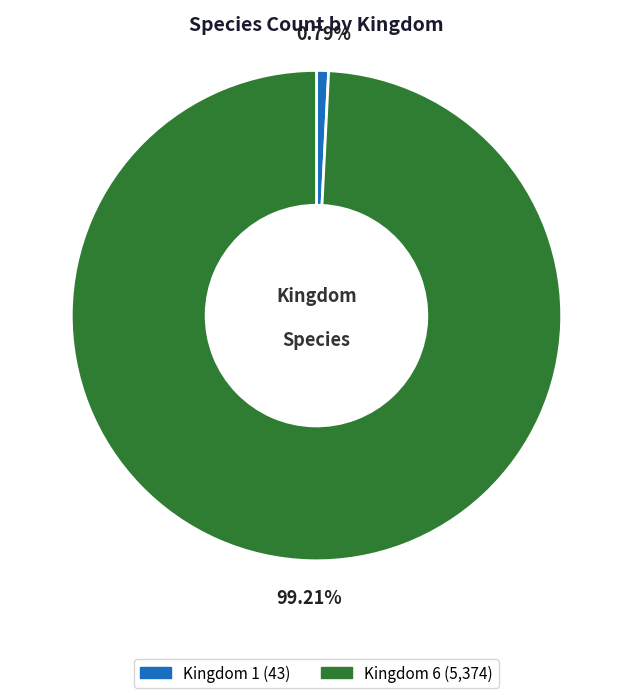

How many slices are in this pie chart?

2